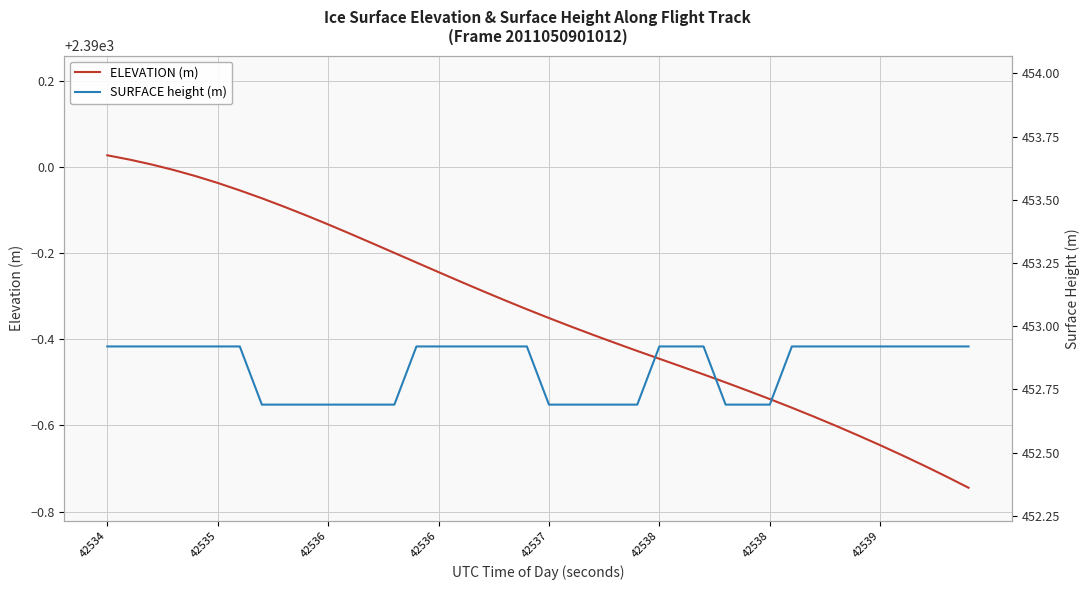

Count the number of data series in this chart.

2